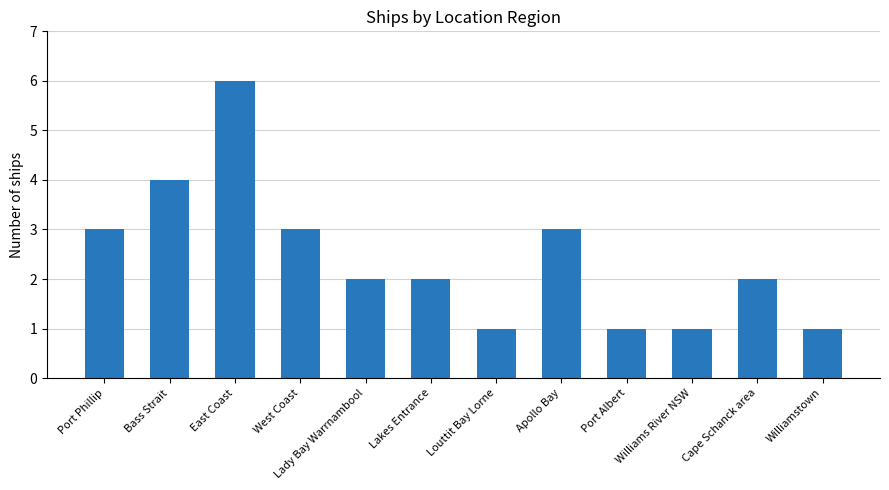

Does the chart contain stacked bars?

No